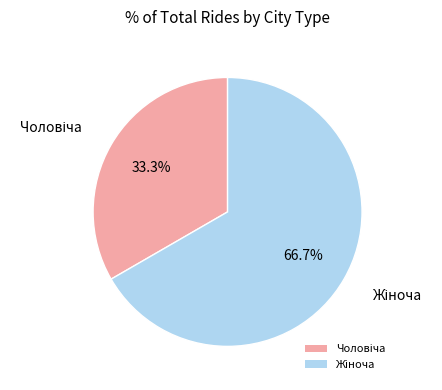

Is there any slice that represents more than half of the pie?

Yes